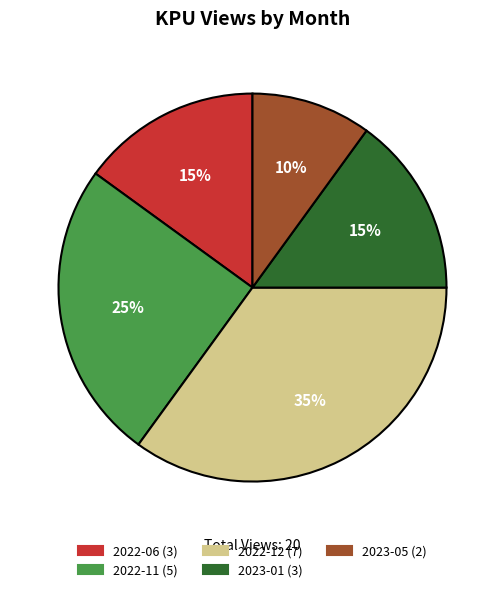

Combined, do 2023-01 and 2022-06 account for over 50%?

No